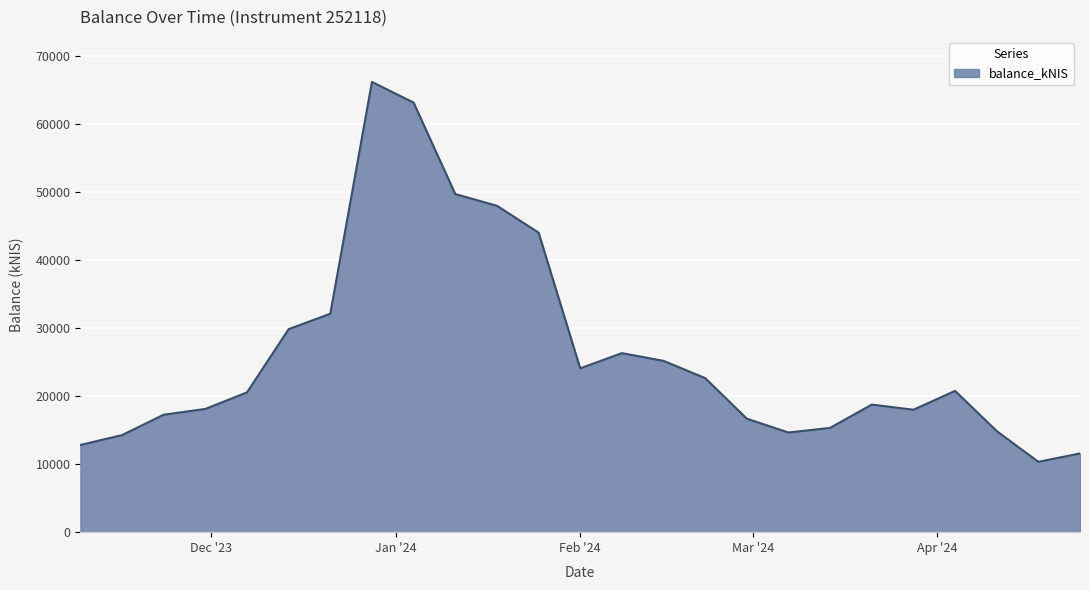

What is the greatest value displayed?

66209.8